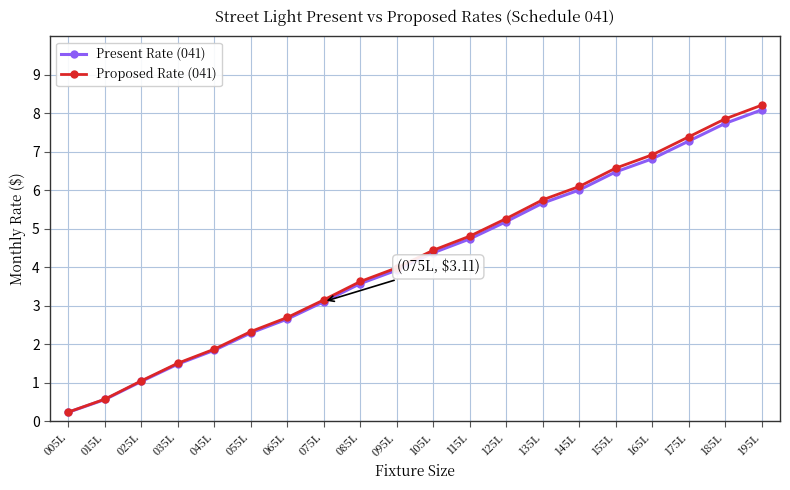

At which label is Proposed Rate (041) closest to 4?

095L